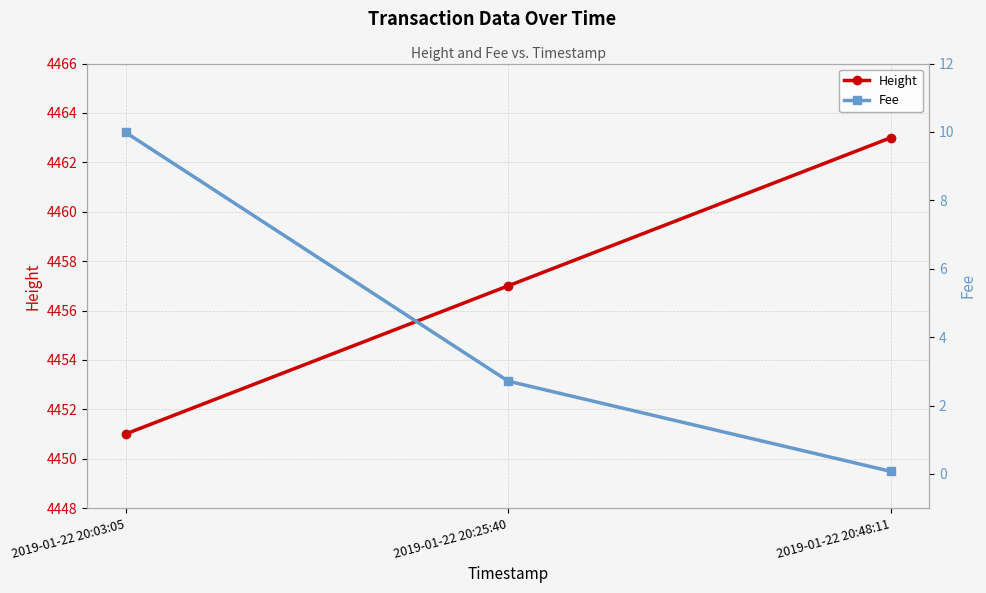

What is the greatest value displayed?

4463.0